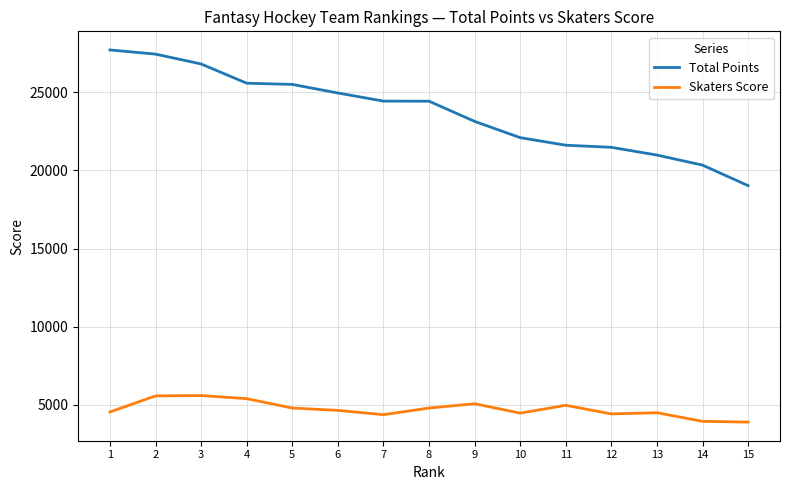

What value does the Total Points series have at 12, to the nearest 50?

21500